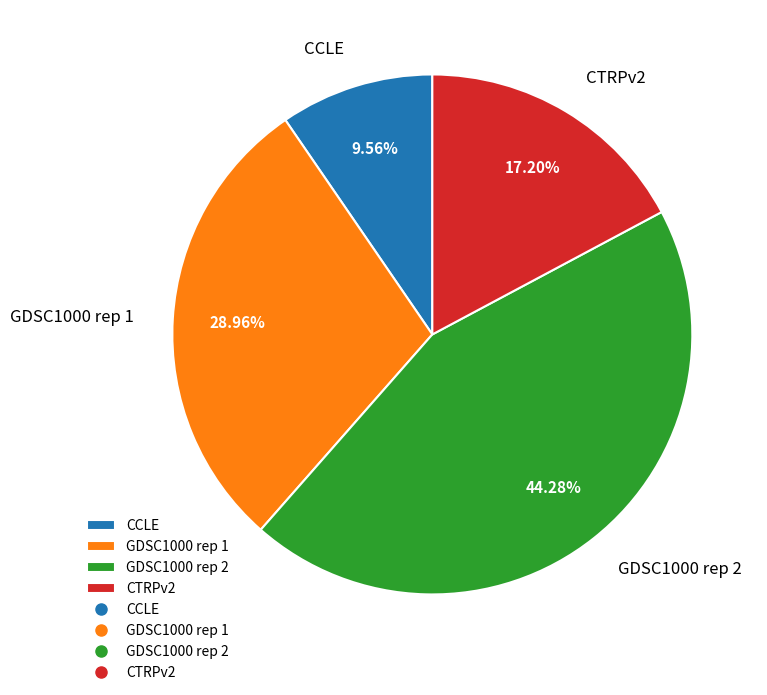

To the nearest percent, what portion does CTRPv2 represent?

17%